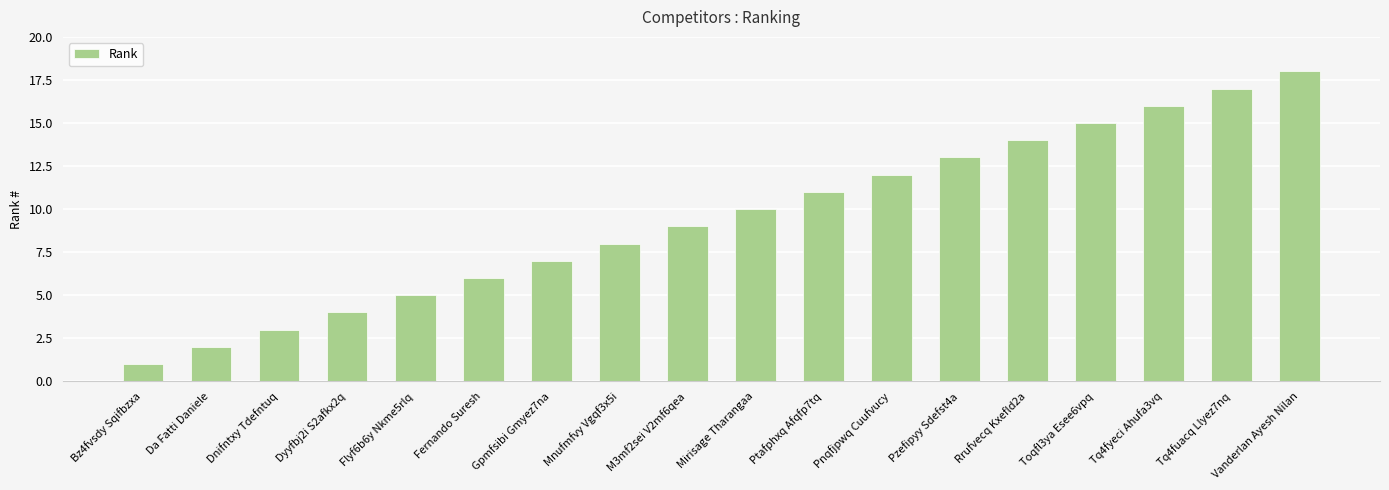

What is the change in value from Fernando Suresh to Mirisage Tharangaa?

+4